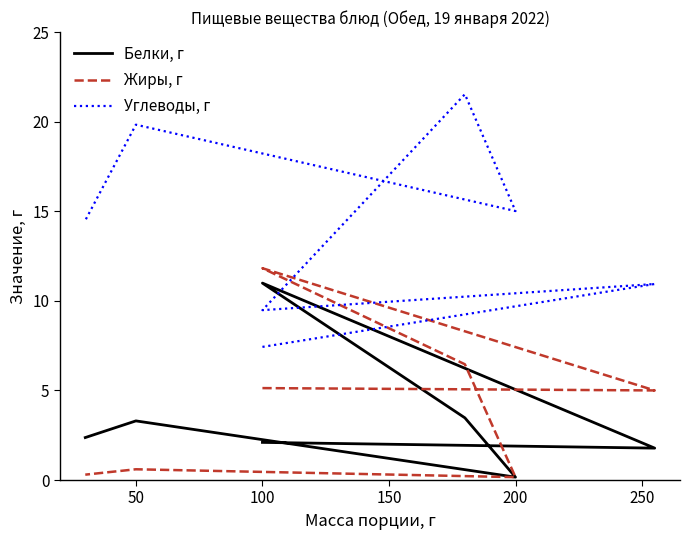

Which series has the largest total across all categories?

Углеводы, г